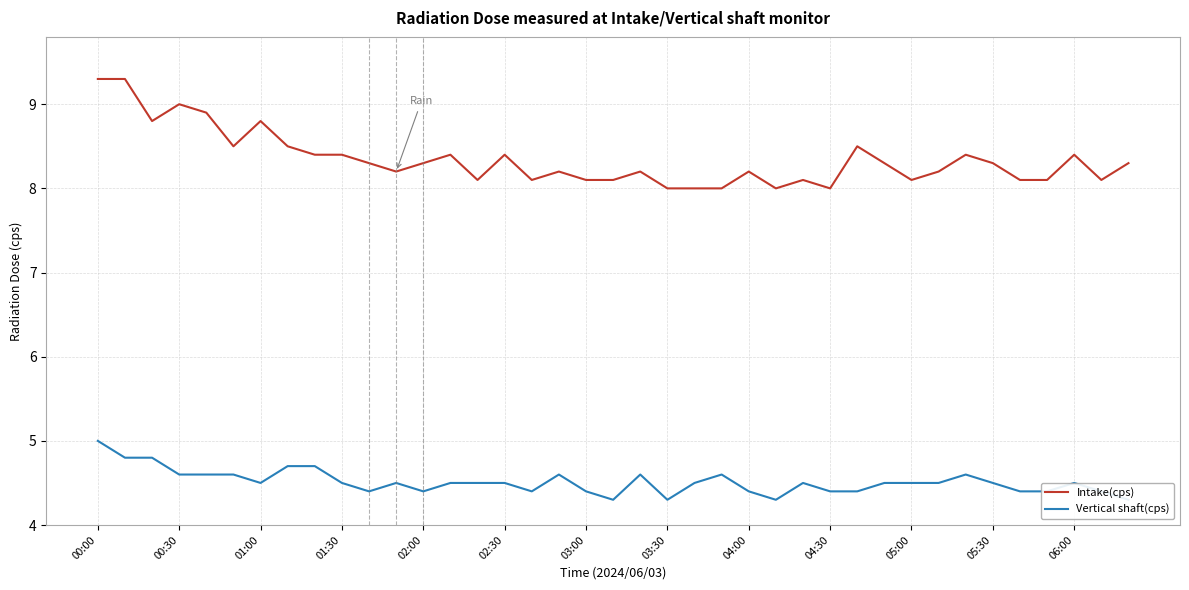

In Vertical shaft(cps), how many points are higher than both neighbors (excluding endpoints)?

7